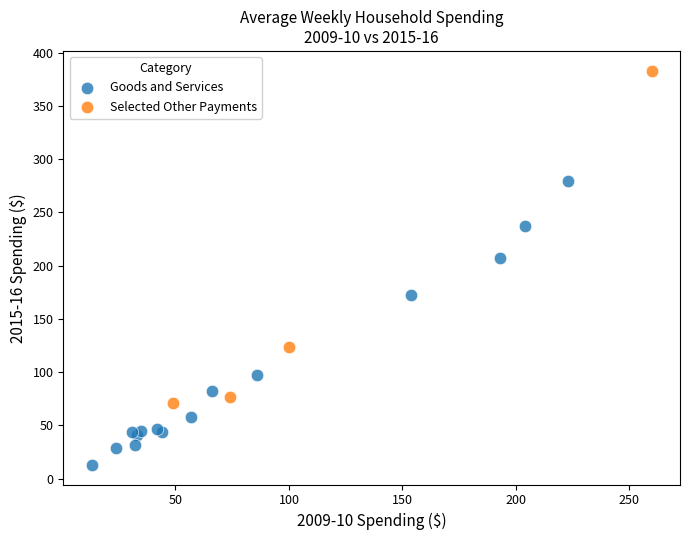

Which series has the widest spread of Y values?

Selected Other Payments